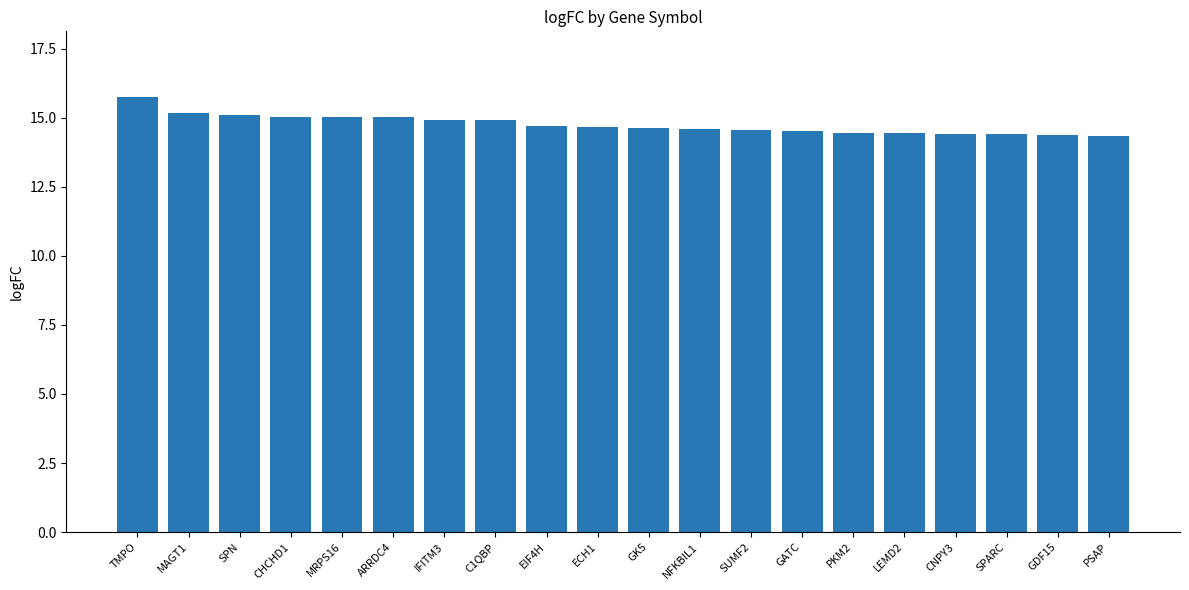

The value at SPN is 19.9. True or false?

False